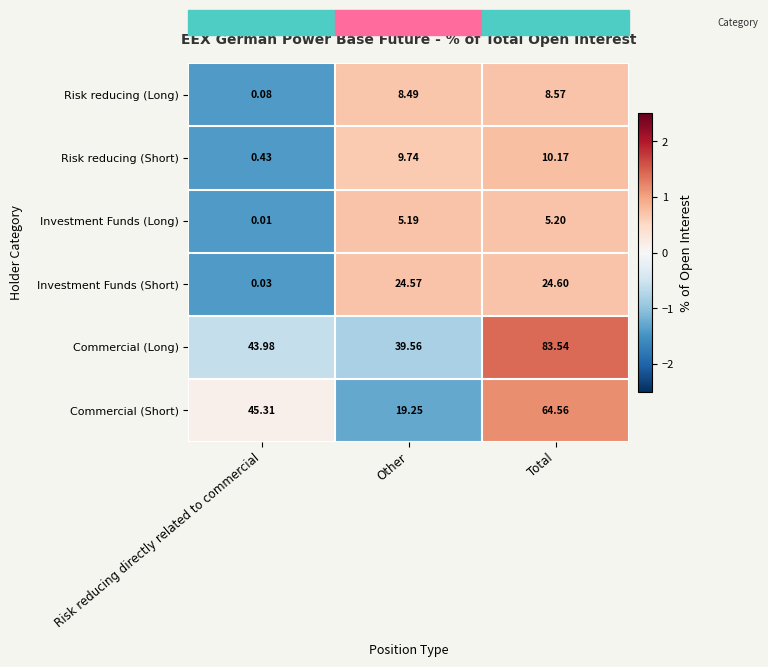

At which category does the chart reach its minimum across all series?

Risk reducing directly related to commercial